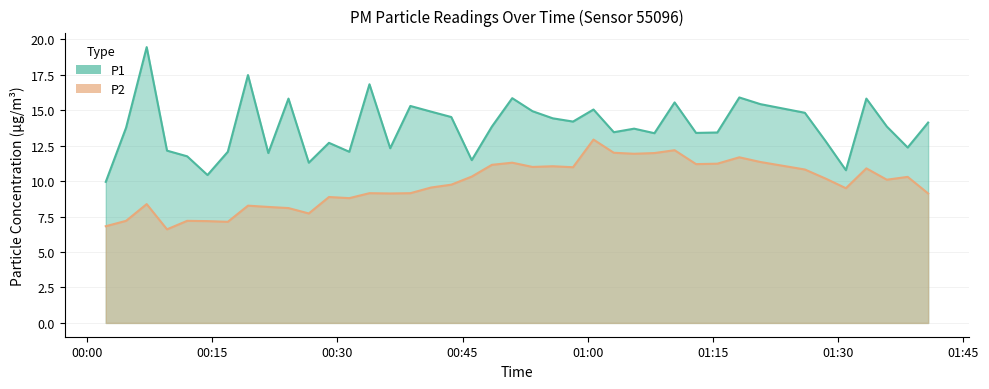

Is it true that P1 equals 18.1 at 2023-07-24T01:03:07?

False